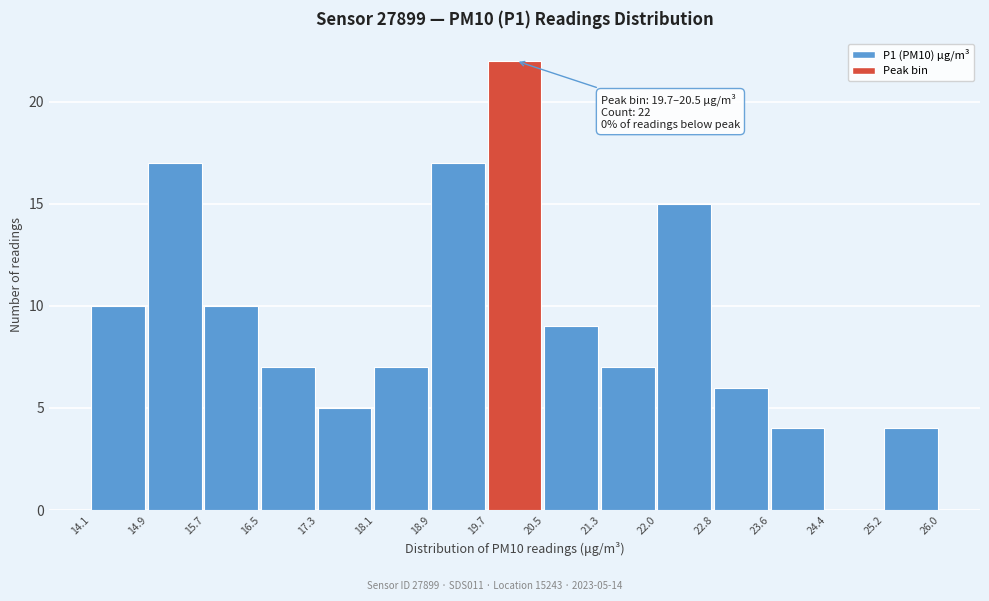

Which range on the x-axis has the tallest bar?

19.7 to 20.5